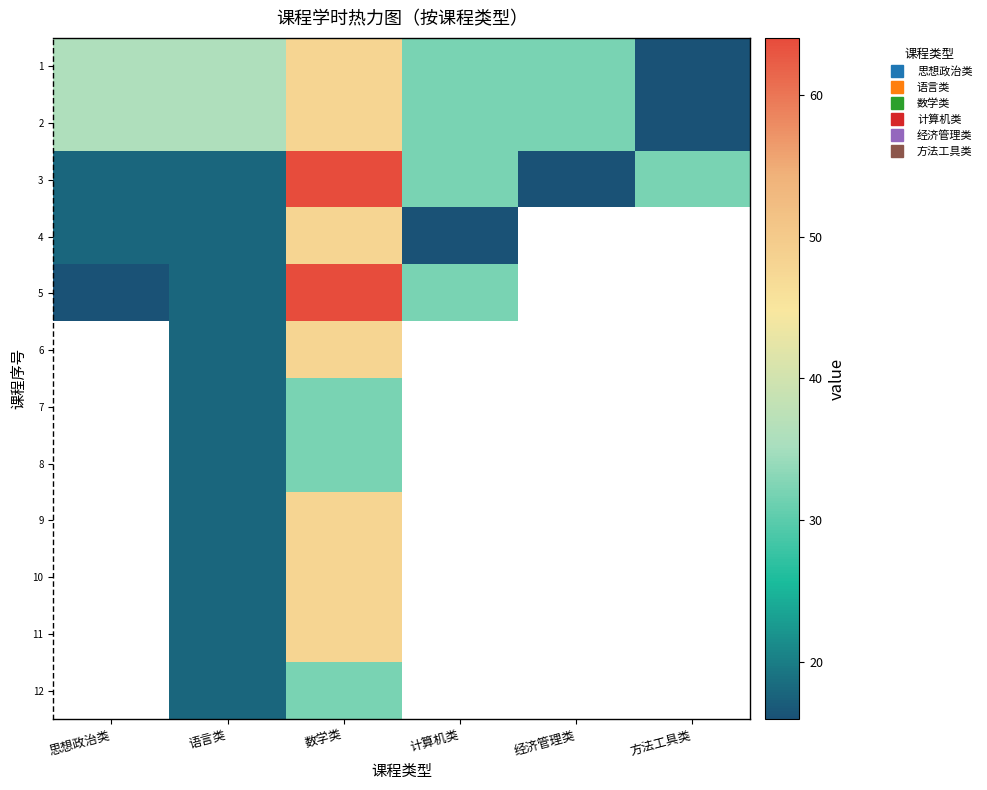

Is it true that 11 equals 6.6 at 语言类?

False